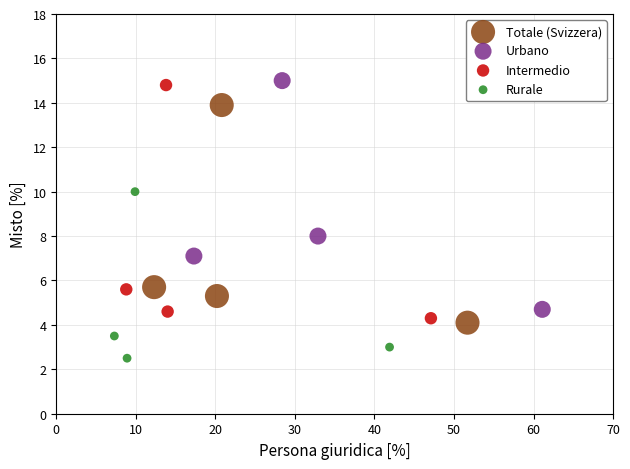

Which series has the largest Y range (max minus min)?

Intermedio